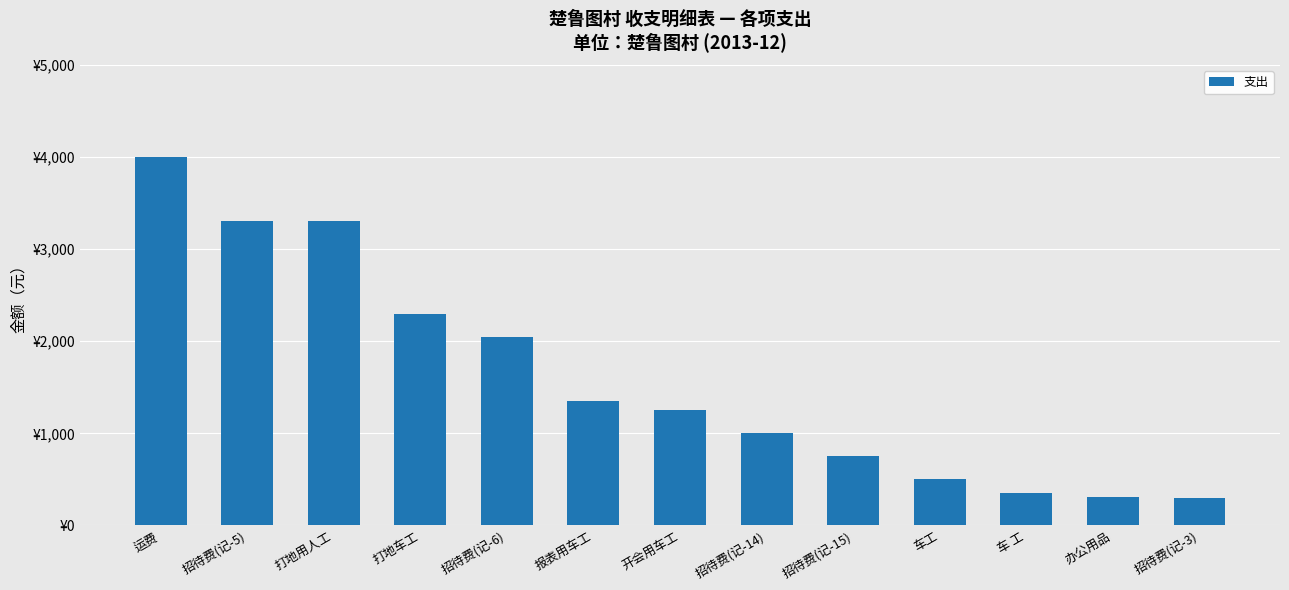

What is the ratio of the value at 开会用车工 to the value at 车 工?

3.6